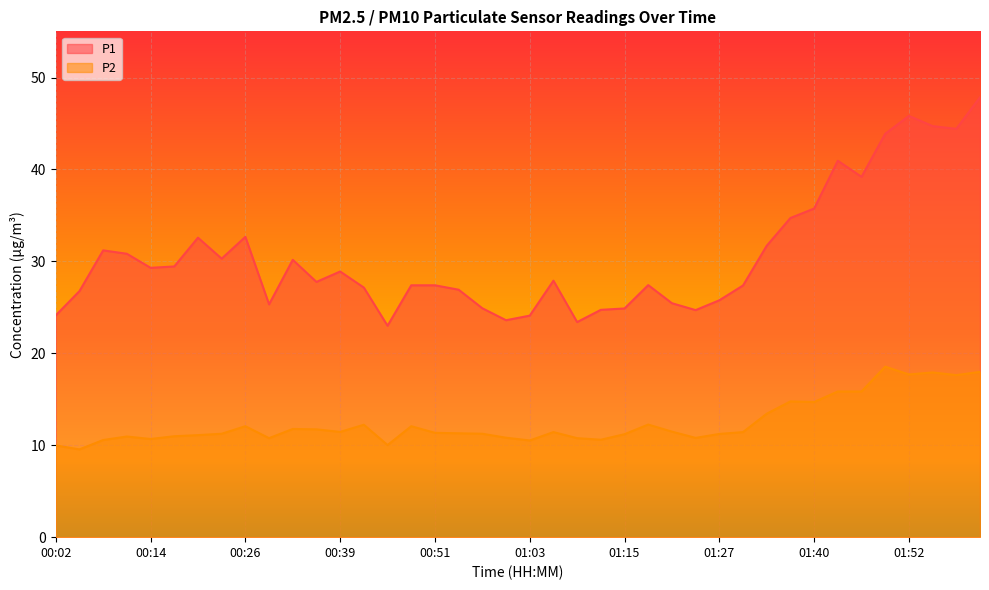

Where is P1 nearest to the value 35?

01:37